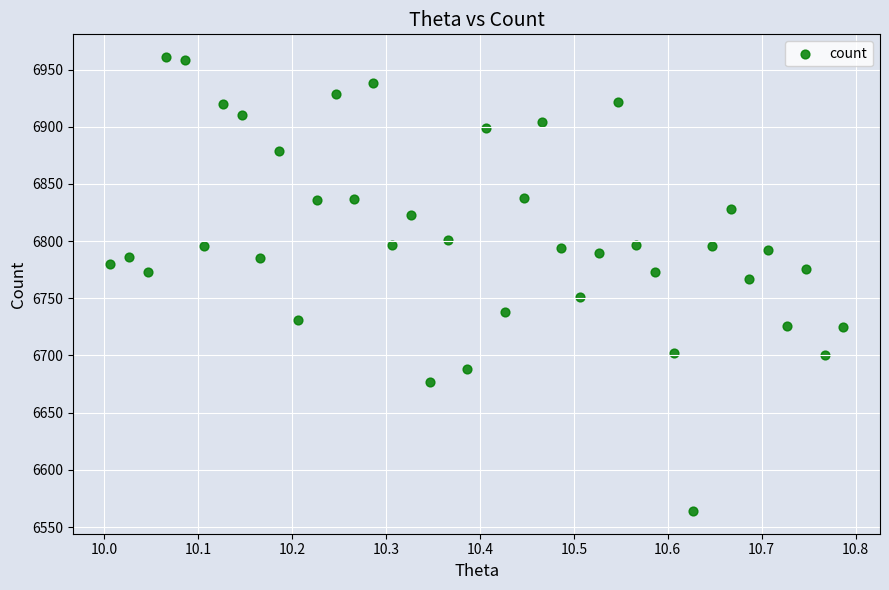

What Y value in the scatter plot is closest to 6762?

6767